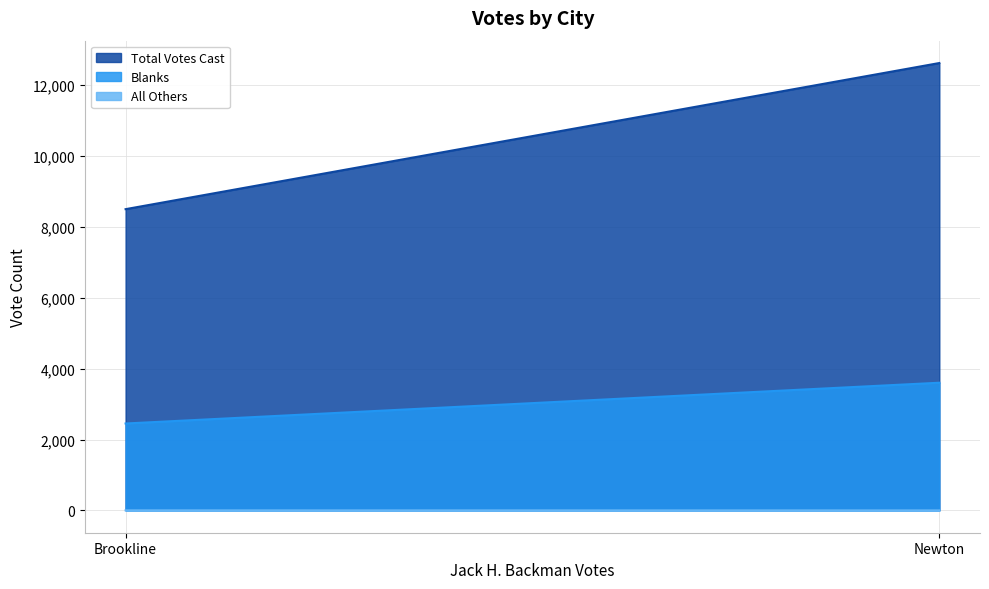

List the labels in order of Total Votes Cast value, smallest first.

Brookline, Newton